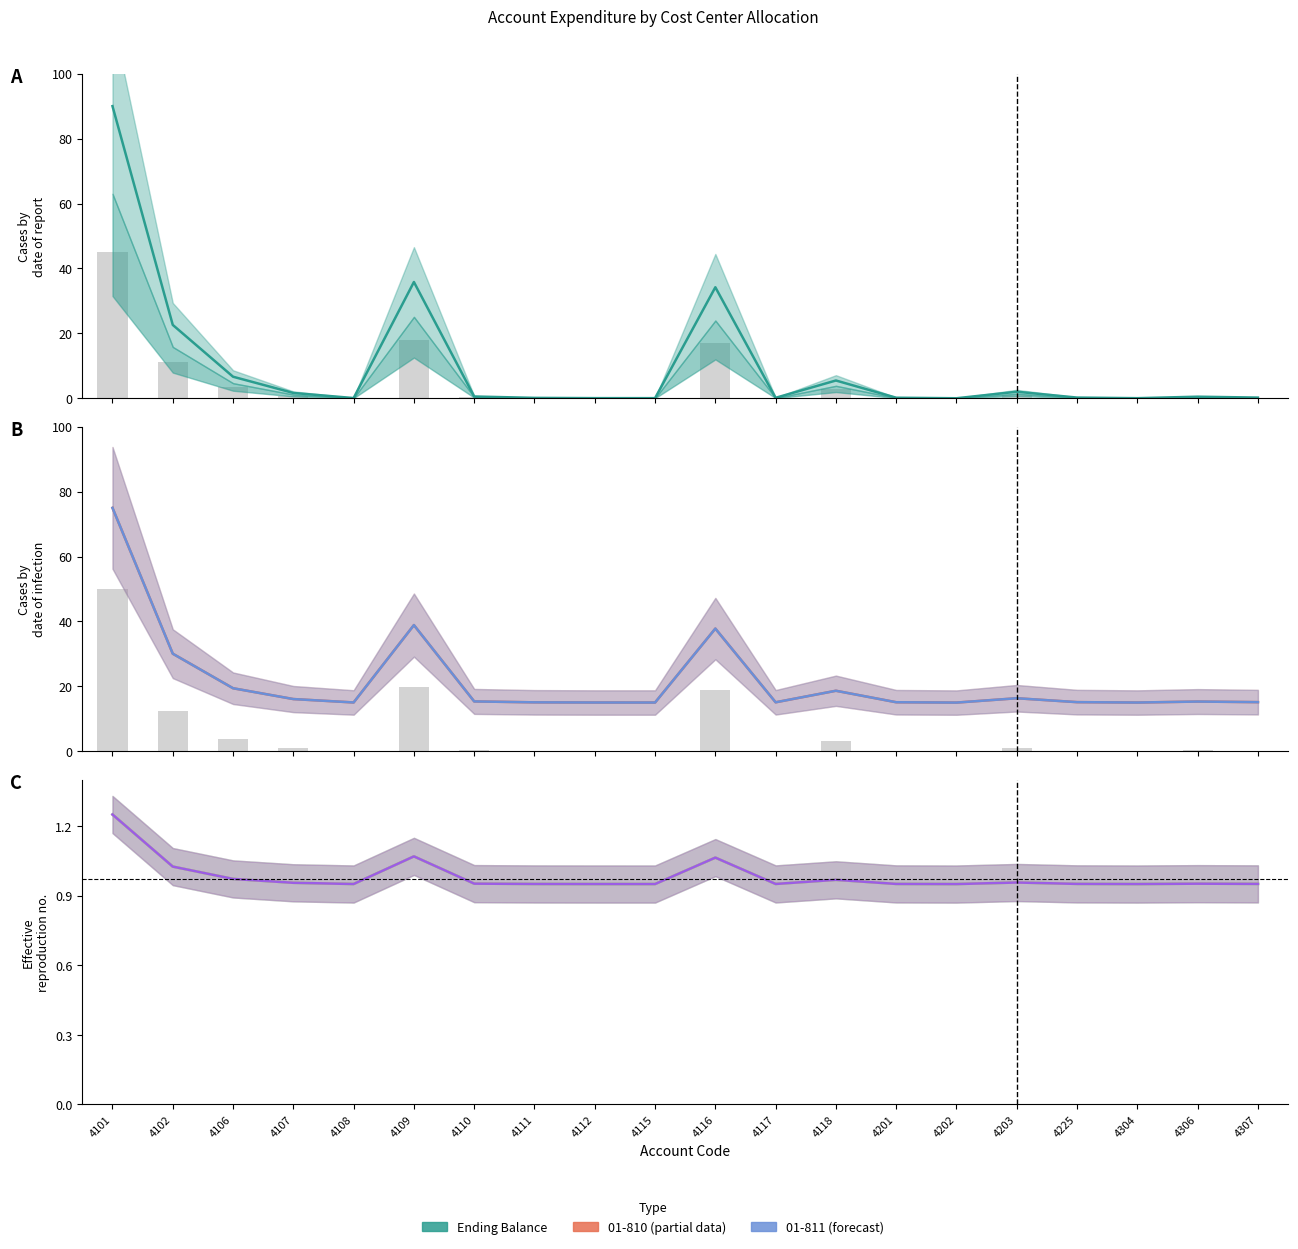

Approximately how many times larger is the value at 4106 compared to 4116?

0.2